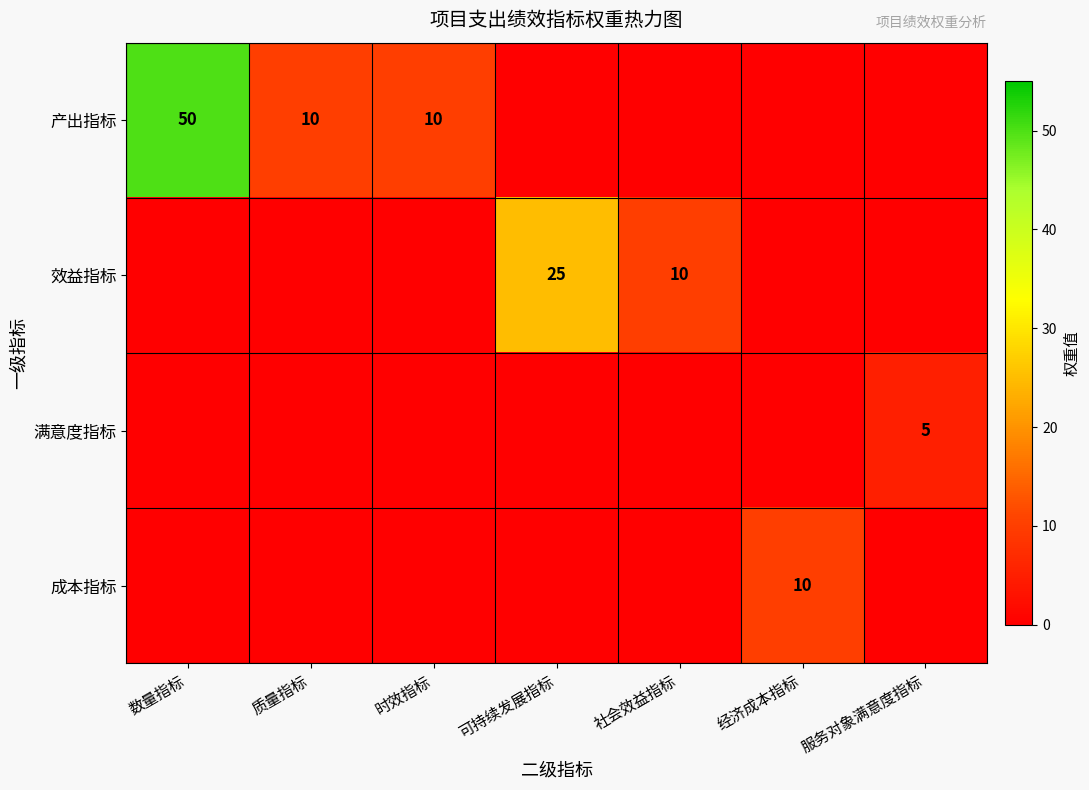

The 效益指标 series shows 14 at 社会效益指标. True or false?

False